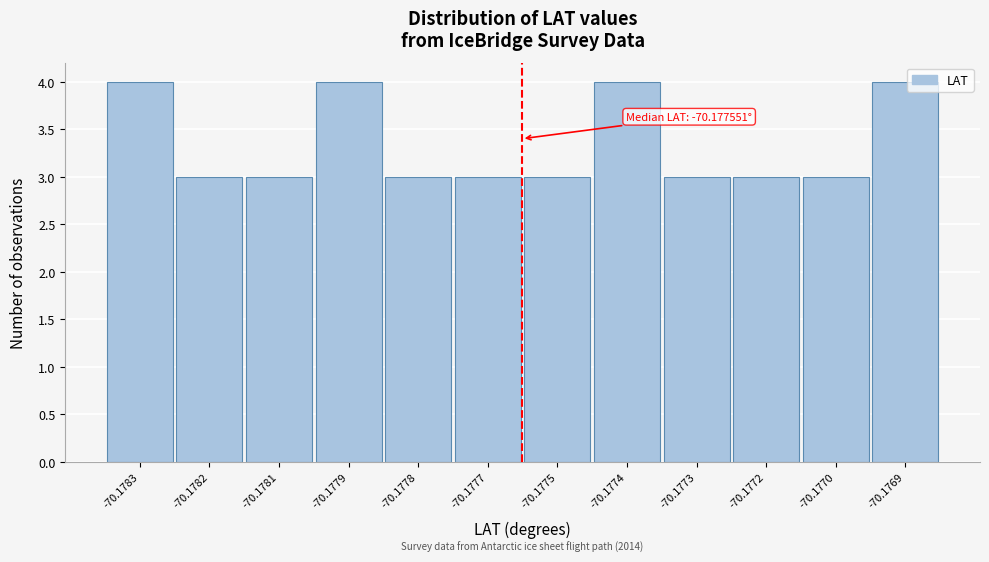

Reading left to right, what are all the values shown in this chart?

4	3	3	4	3	3	3	4	3	3	3	4